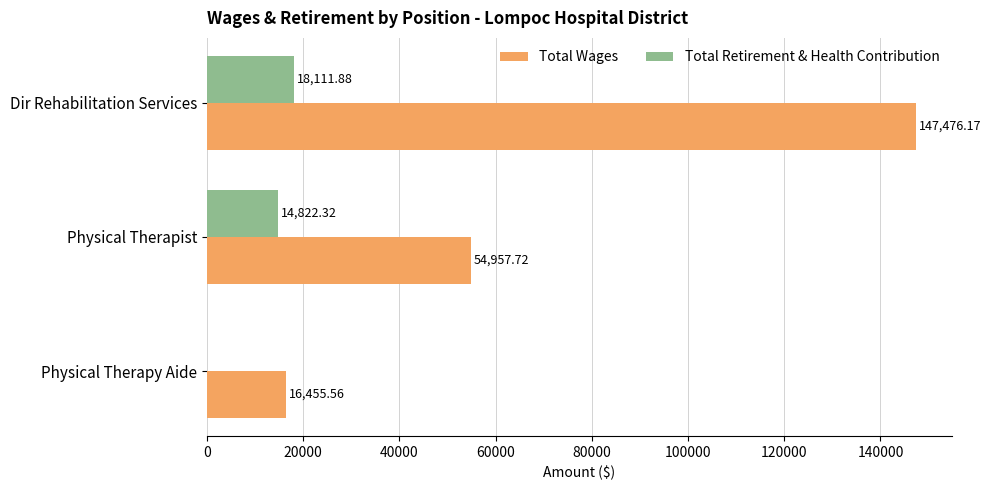

Which series has the widest spread of values?

Total Wages